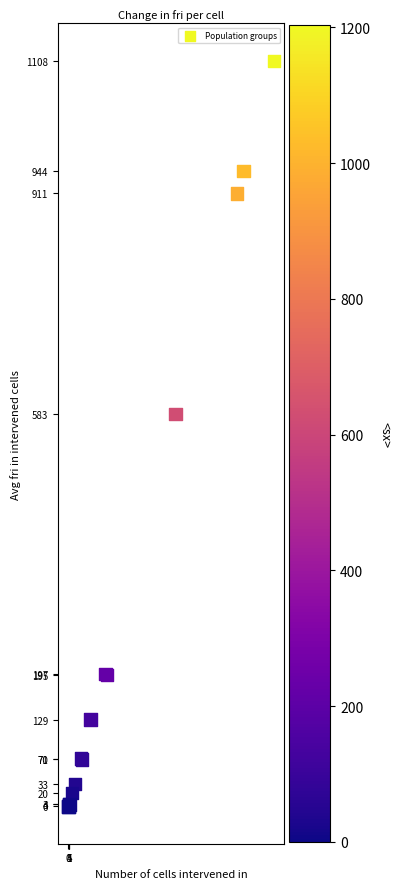

What Y value in the scatter plot is closest to 554?

583